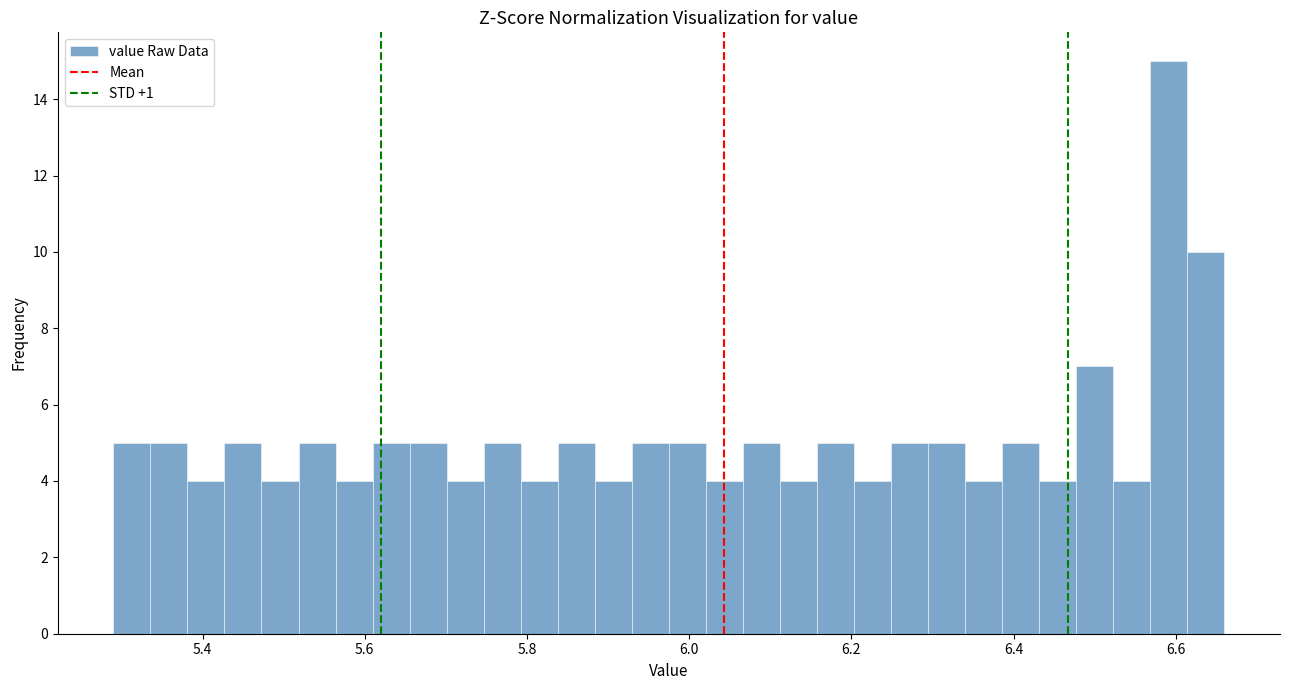

Read against the x-axis, roughly where is the centre of the tallest bar?

6.60